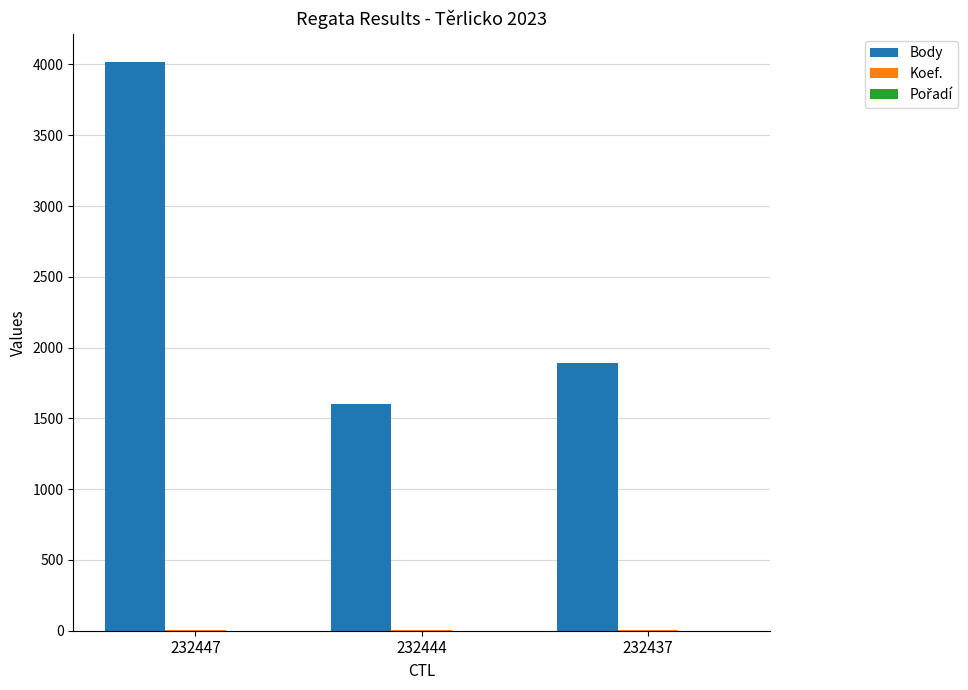

What is the sum of all Body values?

7508